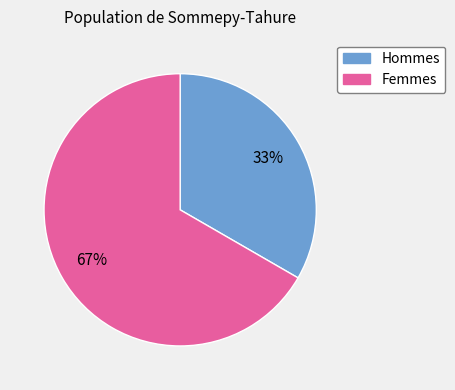

To the nearest percent, what is the average slice percentage?

50%